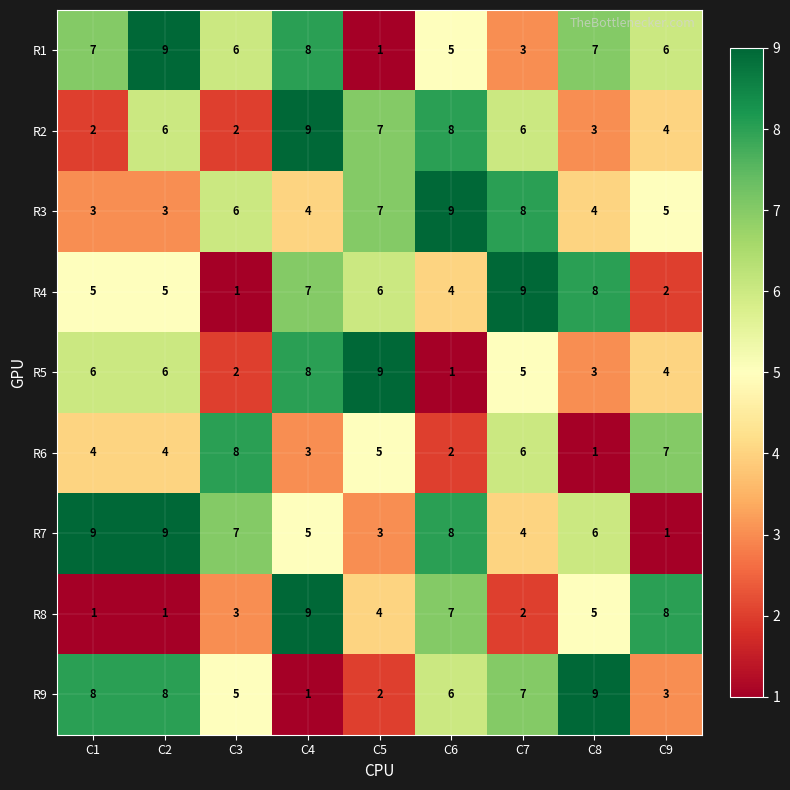

Which series changed the most between C4 and C6?

R5